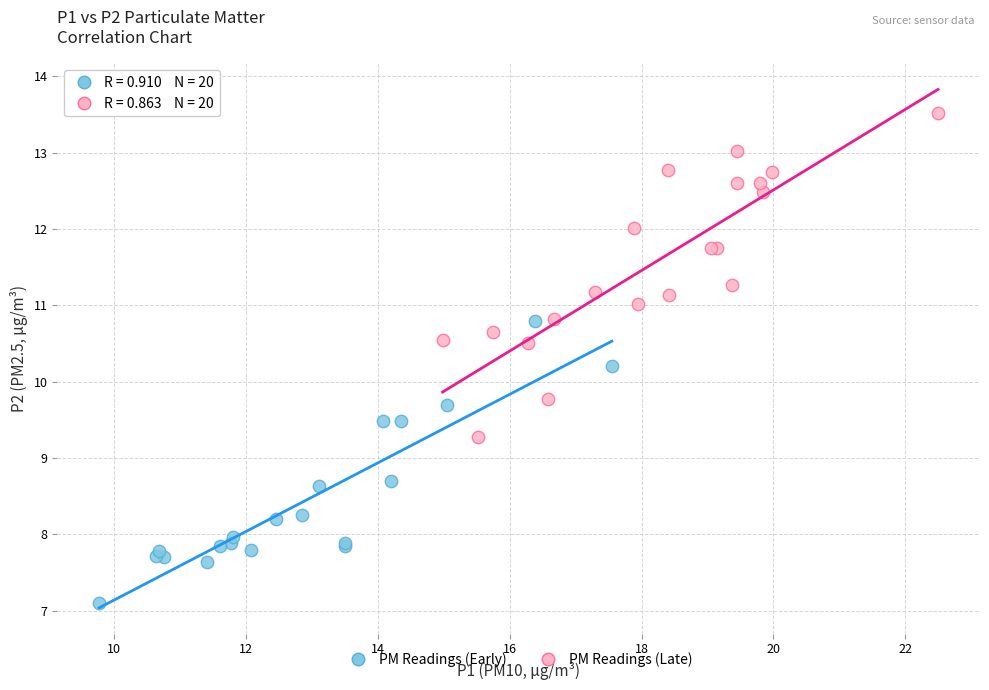

Which series contains the lowest Y value?

PM Readings (Early)